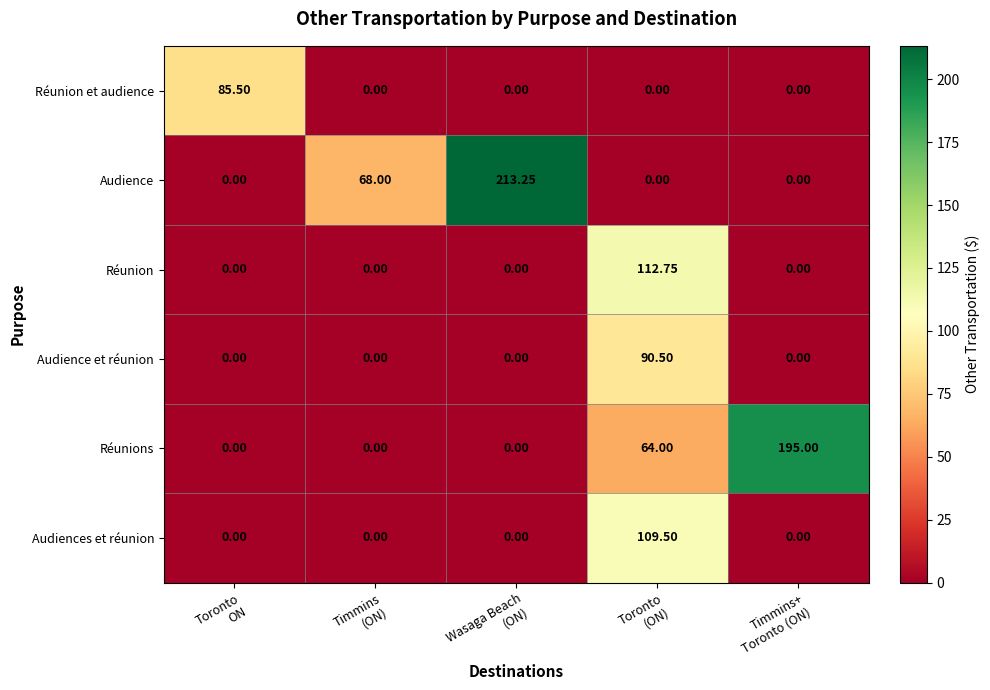

What is the total value across all series at Timmins+
Toronto (ON)?

195.0